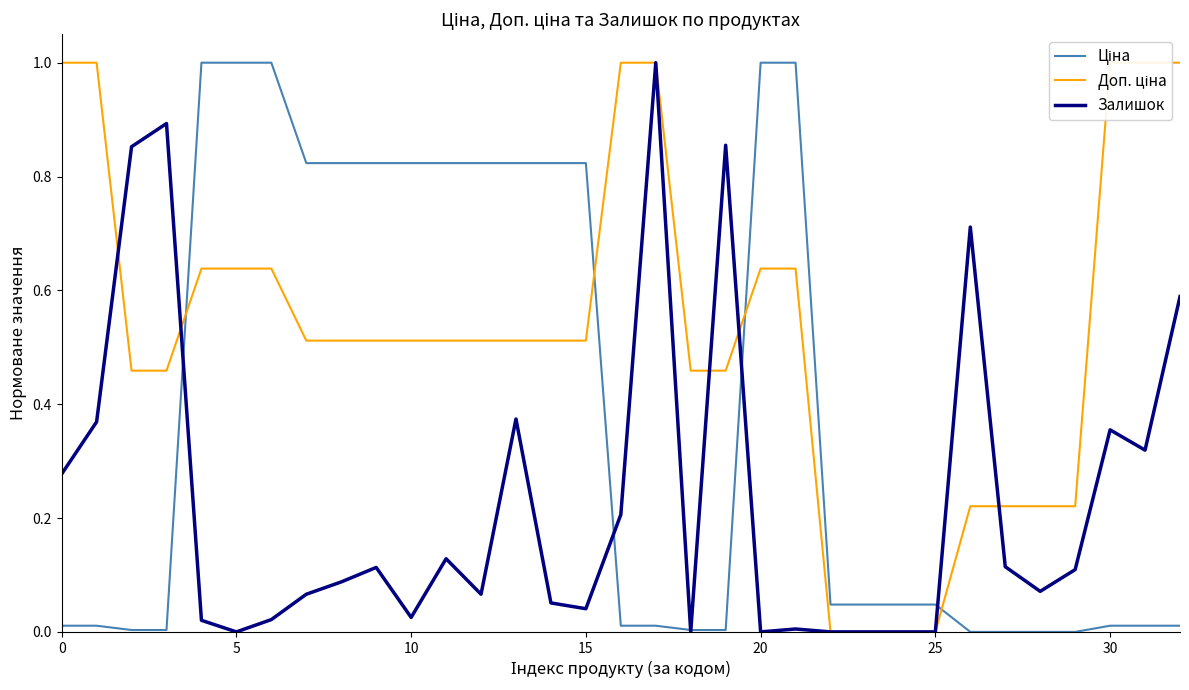

True or false: Залишок has a value of 0.7 at 13.

False